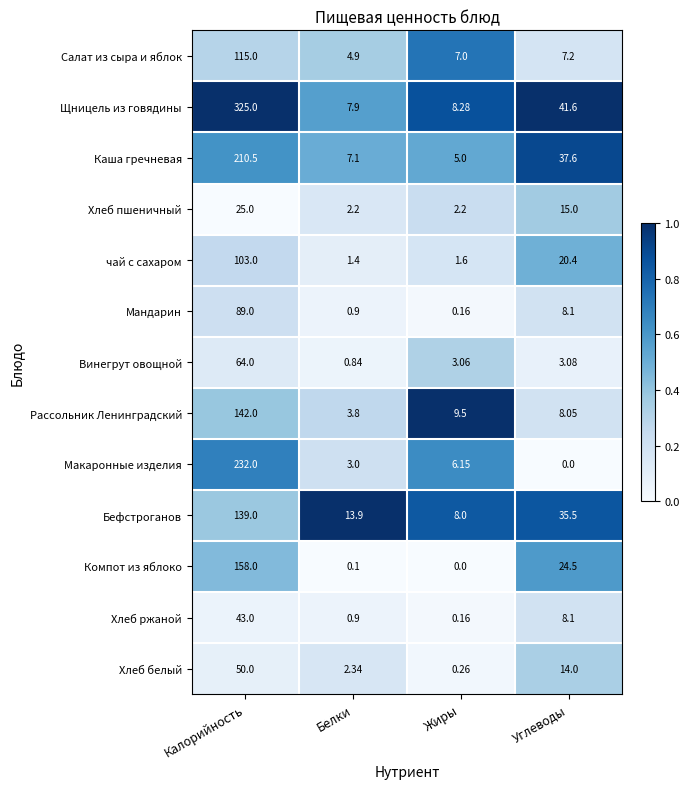

At which label is Салат из сыра и яблок closest to 59?

Углеводы